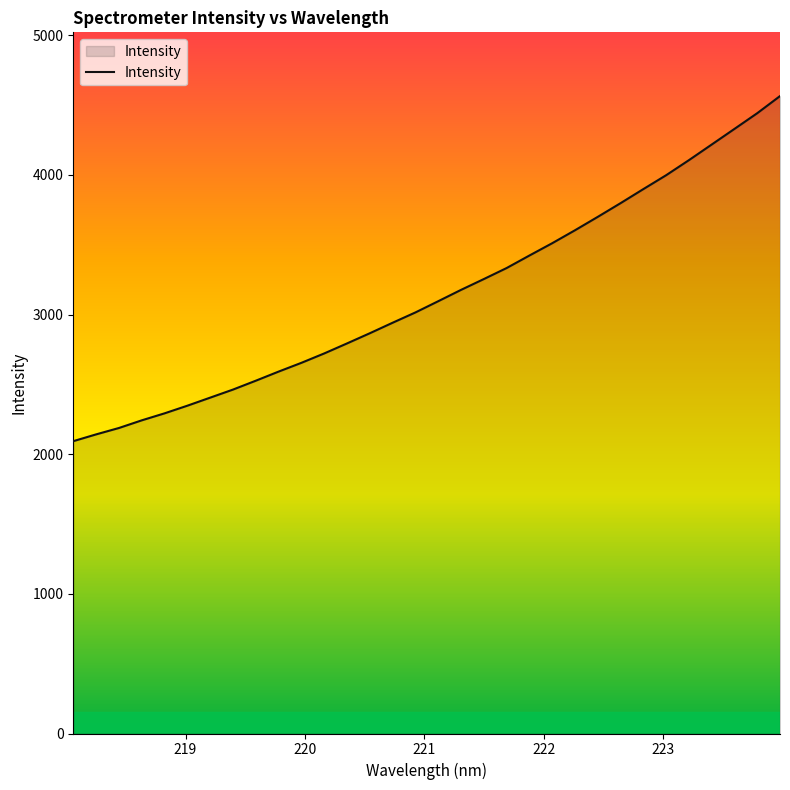

What is the maximum value shown in the chart?

4564.6